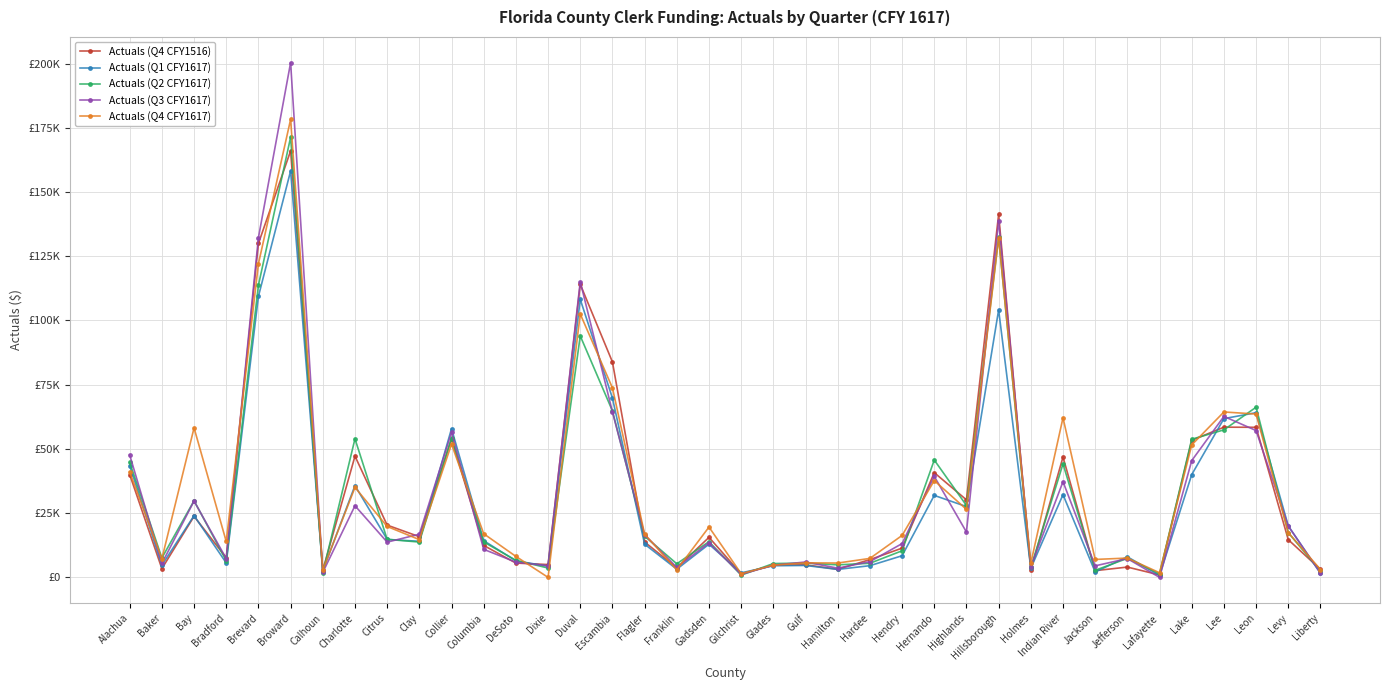

At Hillsborough, list the series in order from largest to smallest.

Actuals (Q4 CFY1516), Actuals (Q3 CFY1617), Actuals (Q2 CFY1617), Actuals (Q4 CFY1617), Actuals (Q1 CFY1617)